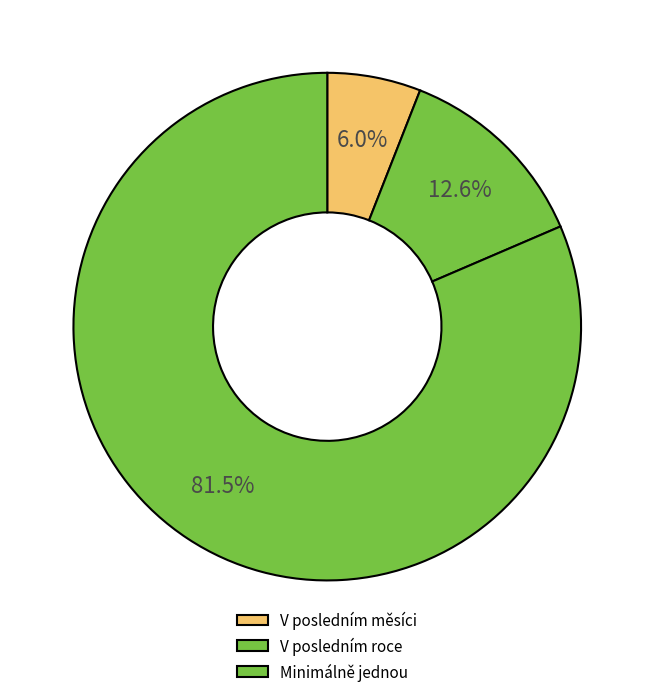

To the nearest percent, what percentage of the pie is Minimálně jednou?

81%